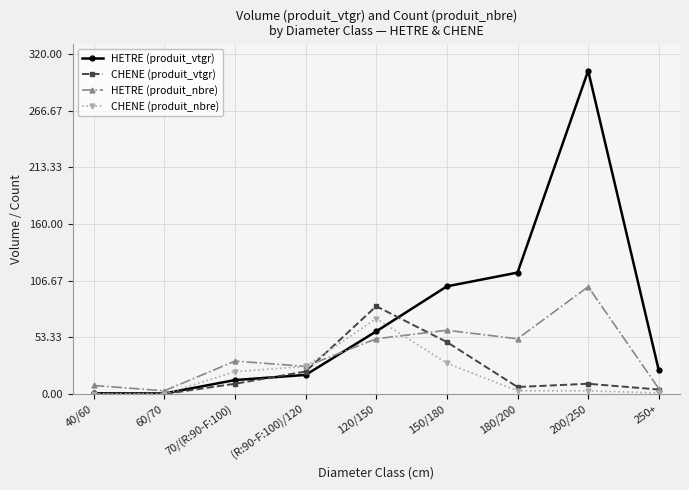

At which category does HETRE (produit_vtgr) reach its first local valley?

60/70